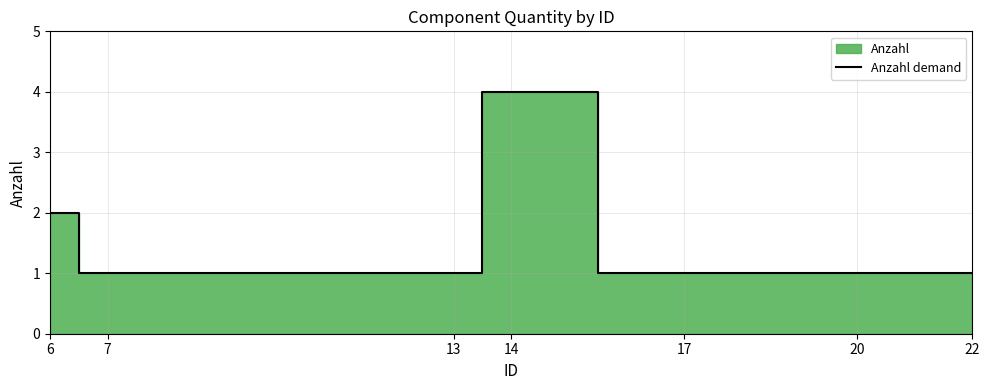

List the labels in order of value, smallest first.

7, 13, 17, 20, 22, 6, 14